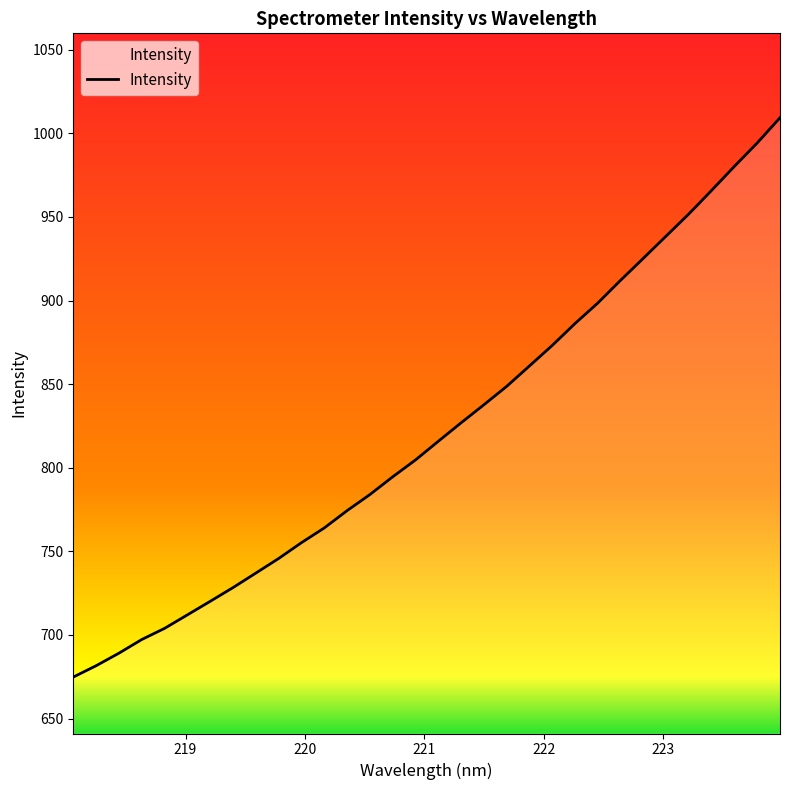

What is the difference between the maximum and minimum values?

334.5